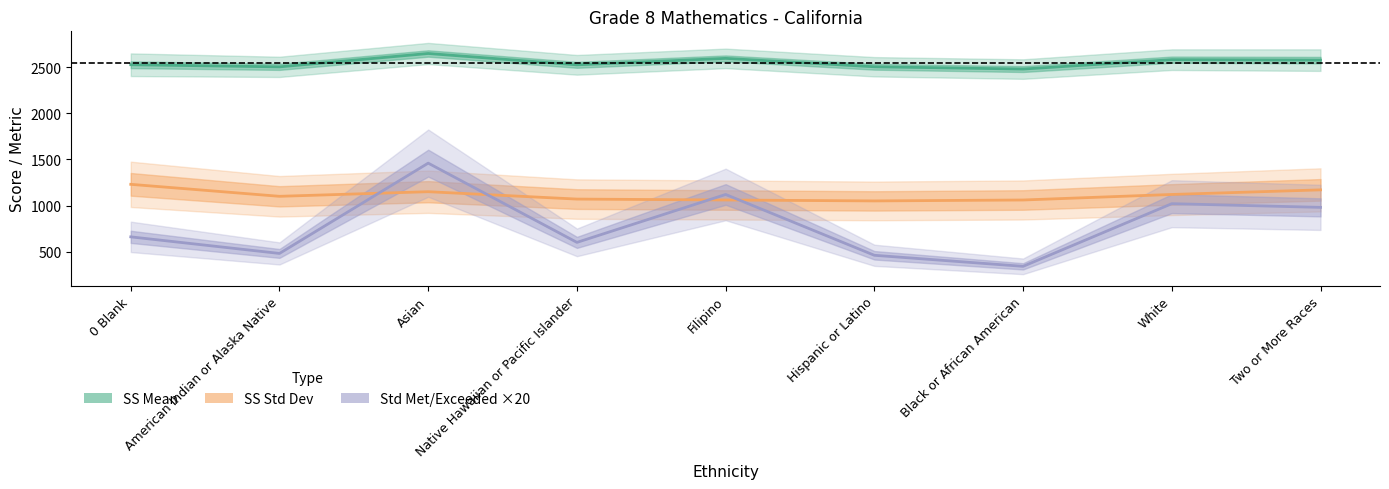

True or false: StandardMet/Exceeded ×20 and SS Mean intersect in this chart.

False